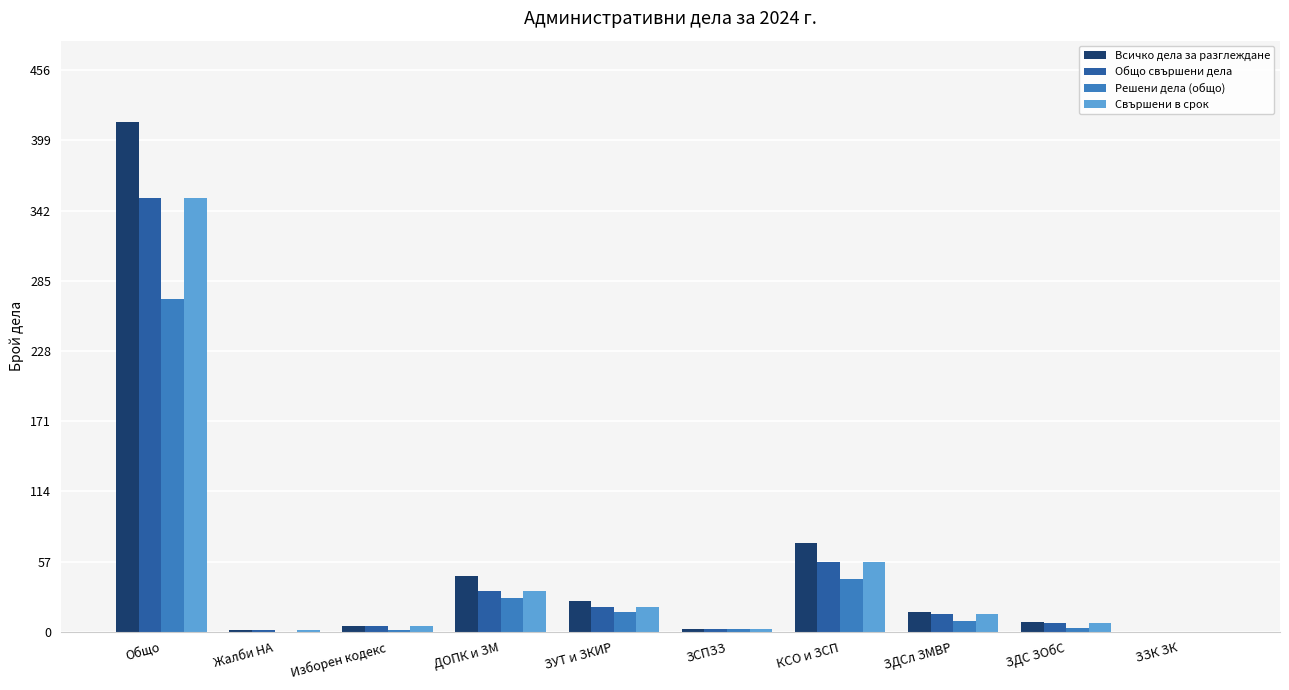

What is the sum of all Решени дела (общо) values?

371